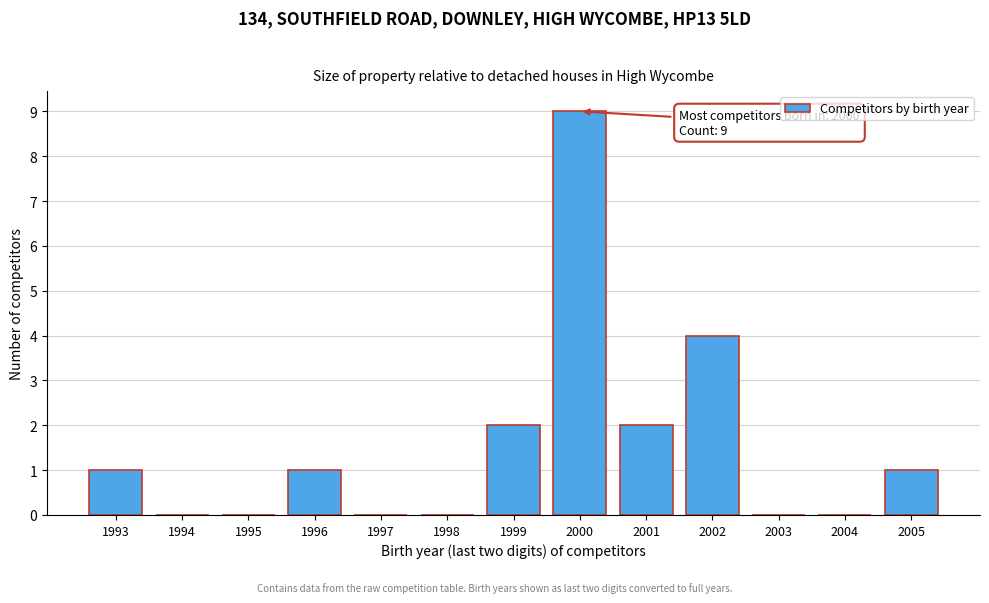

Reading right to left, extract all data points from this chart.

2005=1	2004=0	2003=0	2002=4	2001=2	2000=9	1999=2	1998=0	1997=0	1996=1	1995=0	1994=0	1993=1